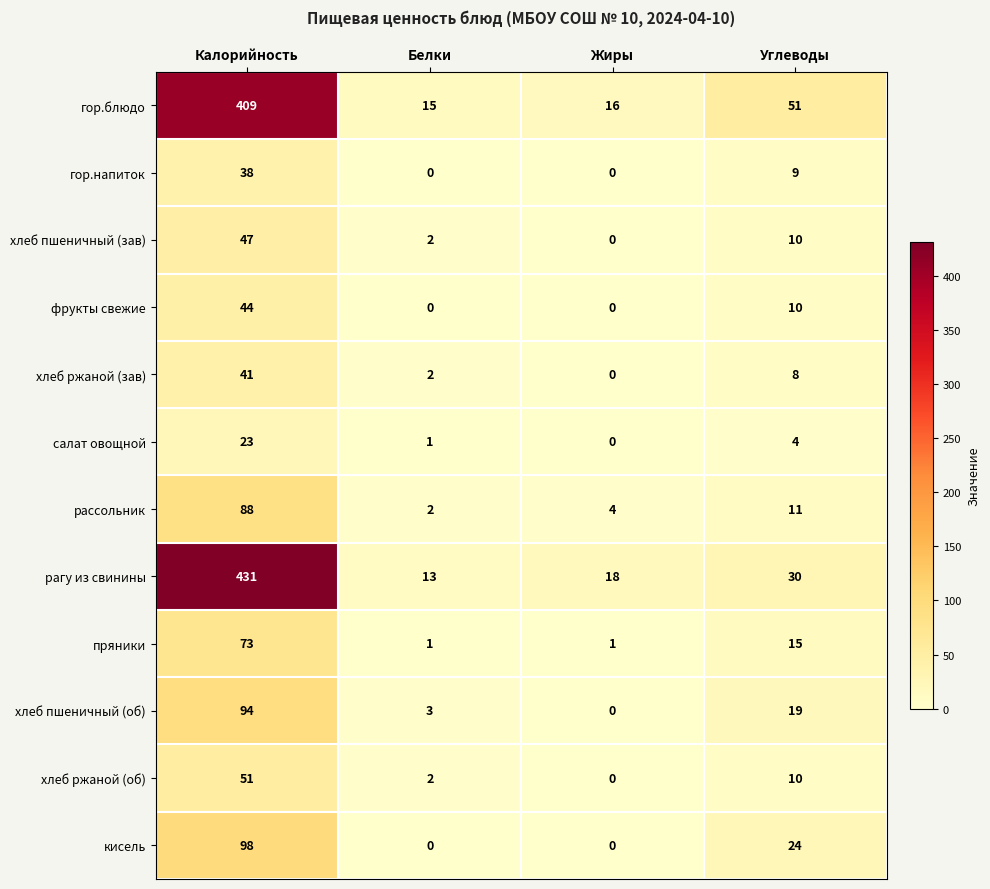

At which category is the sum across all series the highest?

Калорийность